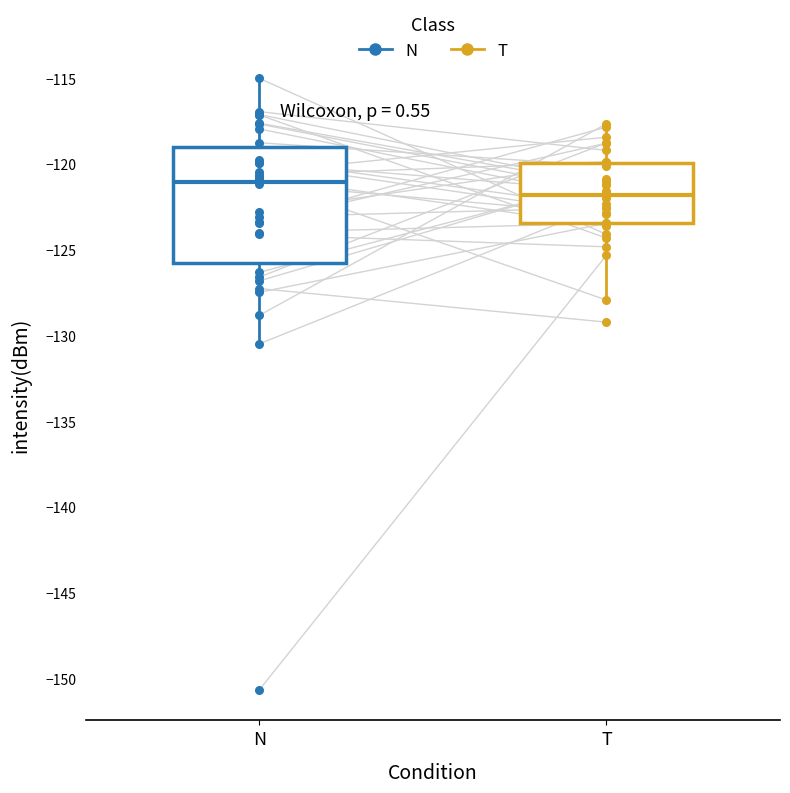

Which box has the lowest median line?

T